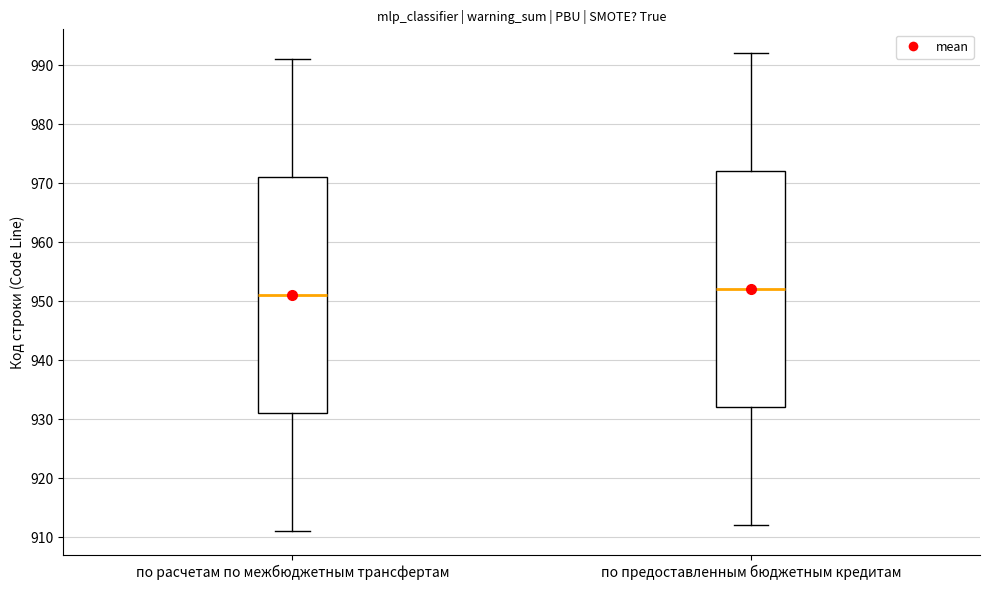

Reading left to right, transcribe this box plot: for each box, give where its median line is, the range the box spans, and where its two whiskers end, as read against the y-axis. The values are not printed on the chart, so give them approximately, as read against the axis.

по расчетам по межбюджетным трансфертам: median 951, box 931 to 971, whiskers 911 to 991
по предоставленным бюджетным кредитам: median 952, box 932 to 972, whiskers 912 to 992